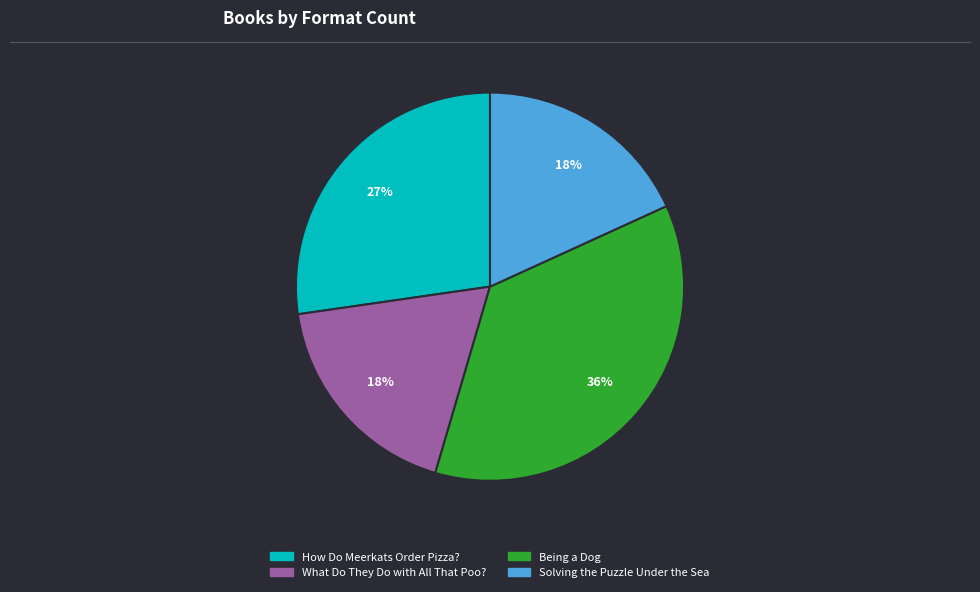

What is the largest slice in the pie chart?

Being a Dog